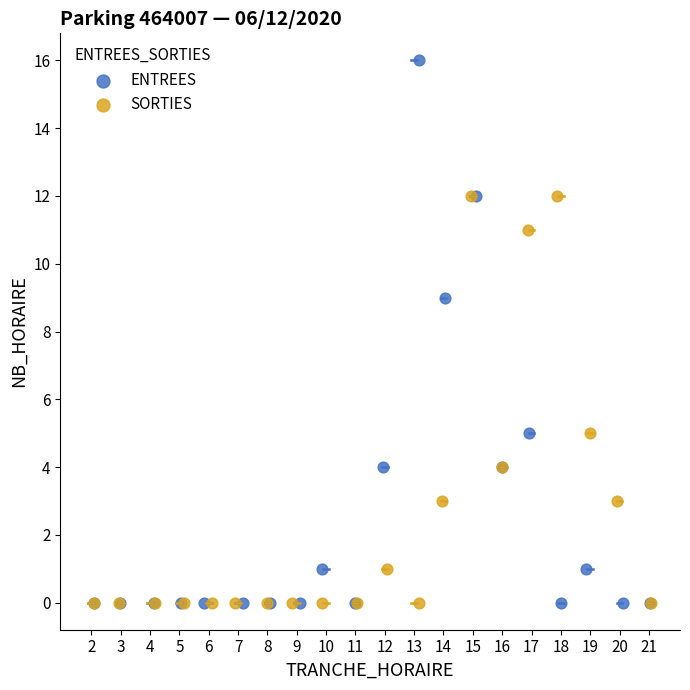

Which series has the largest Y range (max minus min)?

ENTREES